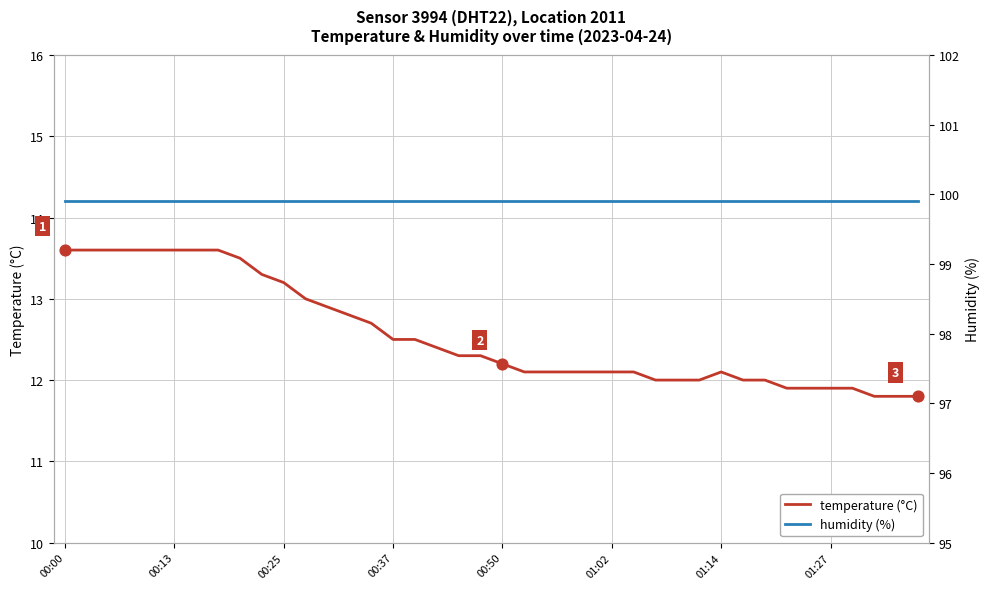

Which series contains the highest Y value?

humidity (%)